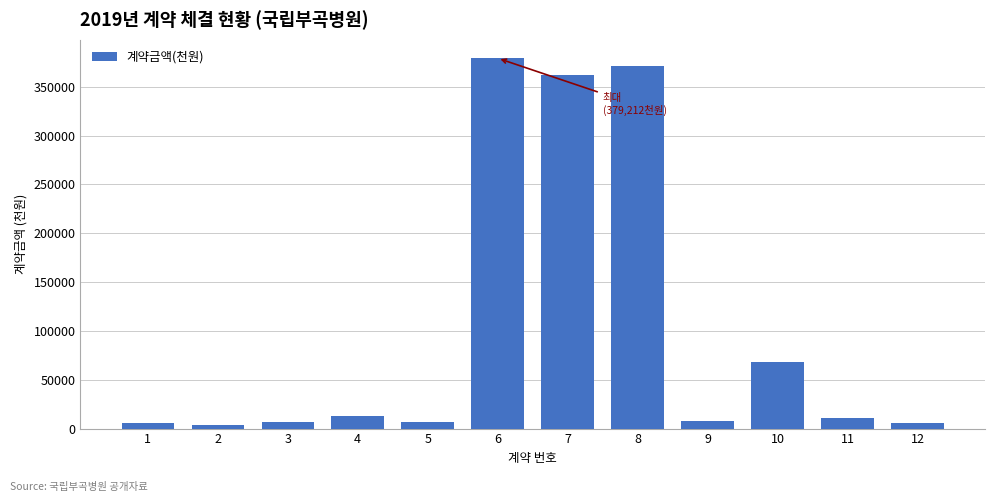

What is the maximum value shown in the chart?

379212